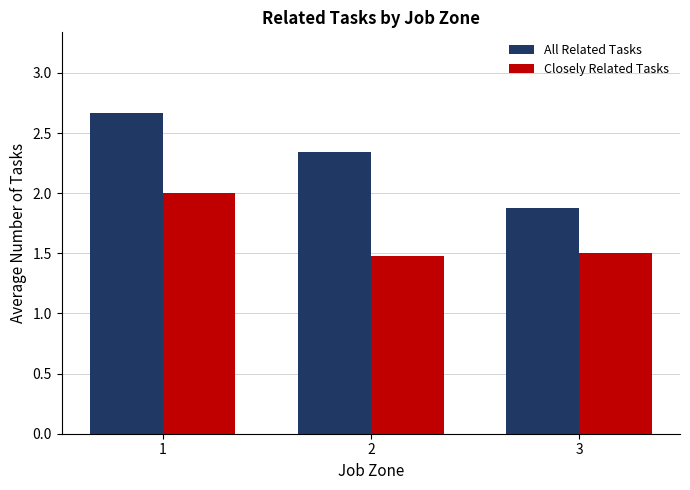

How many bars are there in each group?

2